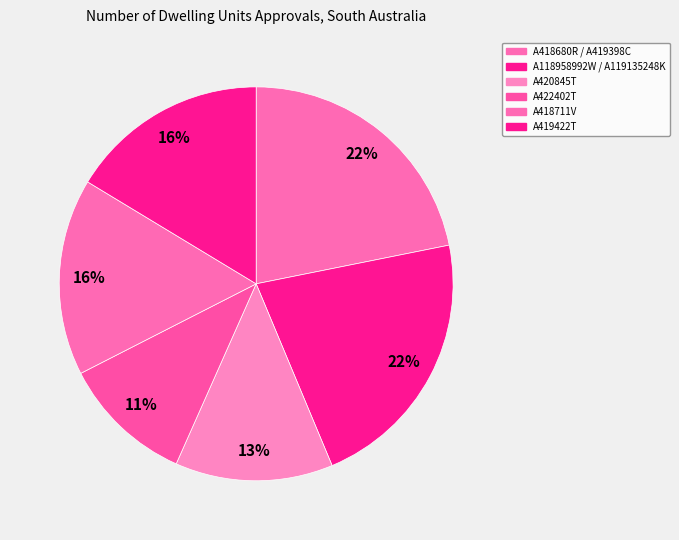

Which slice is the largest?

A418680R